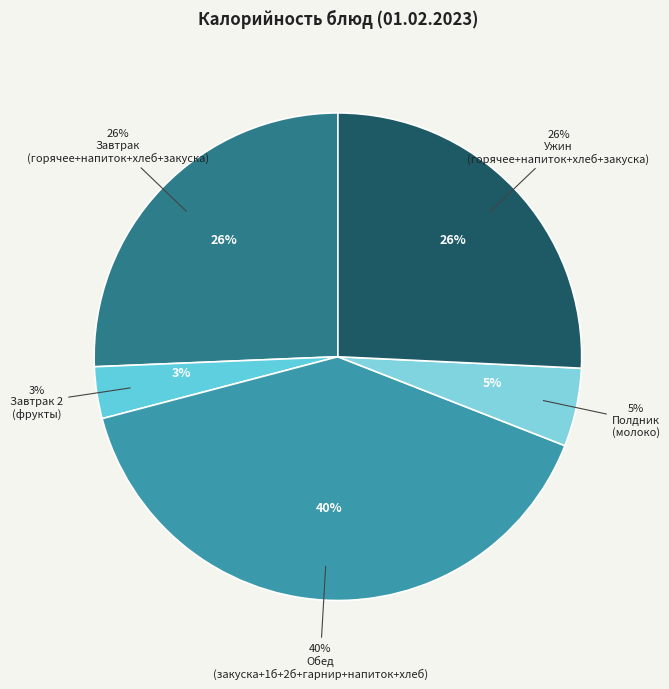

True or false: плов из курицы accounts for 24% of the total.

False